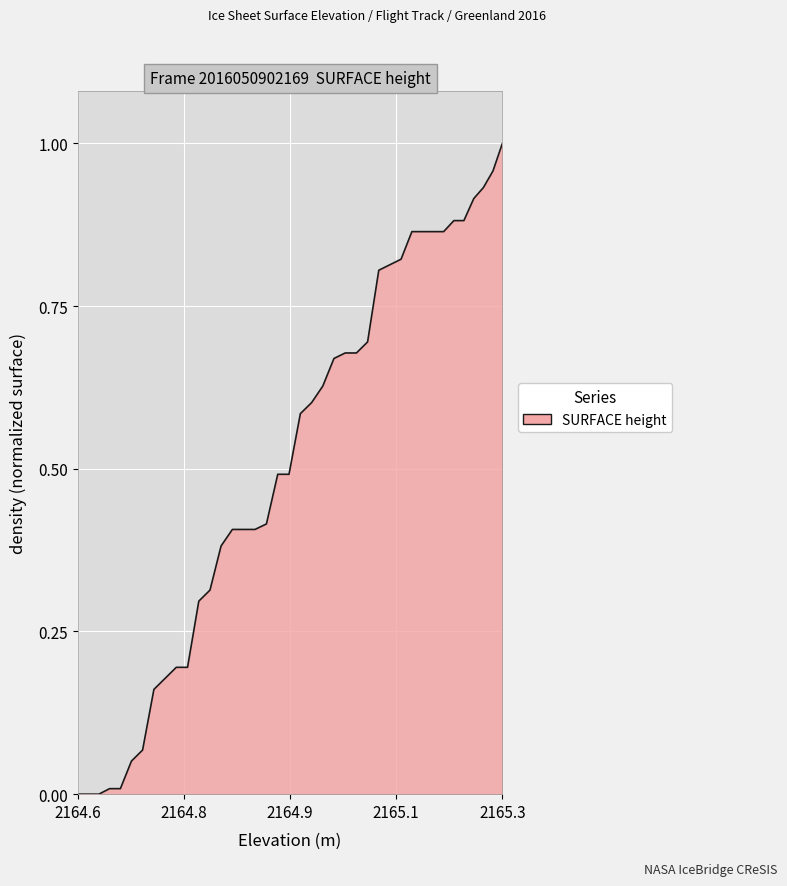

How many lines are shown in the chart?

1